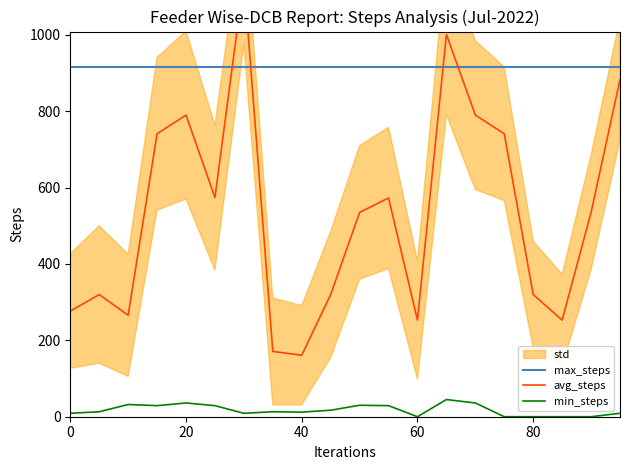

Reading left to right, extract all data points from this chart.

max_steps: 917.0	917.0	917.0	917.0	917.0	917.0	917.0	917.0	917.0	917.0	917.0	917.0	917.0	917.0	917.0	917.0	917.0	917.0	917.0	917.0
avg_steps: 276.6	320.0	265.6	741.0	790.0	574.0	1146.0	171.0	161.0	320.0	535.0	573.0	253.0	1001.0	790.0	741.0	320.0	253.0	535.0	883.0
min_steps: 9.0	13.0	32.0	29.0	36.0	29.0	9.0	13.0	12.0	17.0	30.0	29.0	0.0	45.0	36.0	0.0	0.0	0.0	0.0	9.0